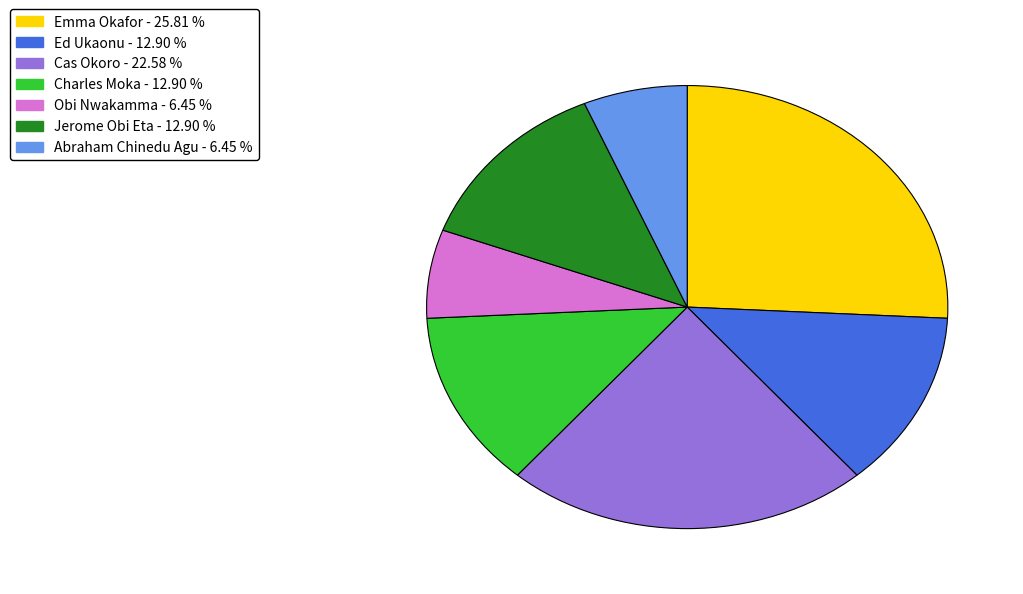

What is the ratio of the value at Jerome Obi Eta to the value at Obi Nwakamma?

2.0